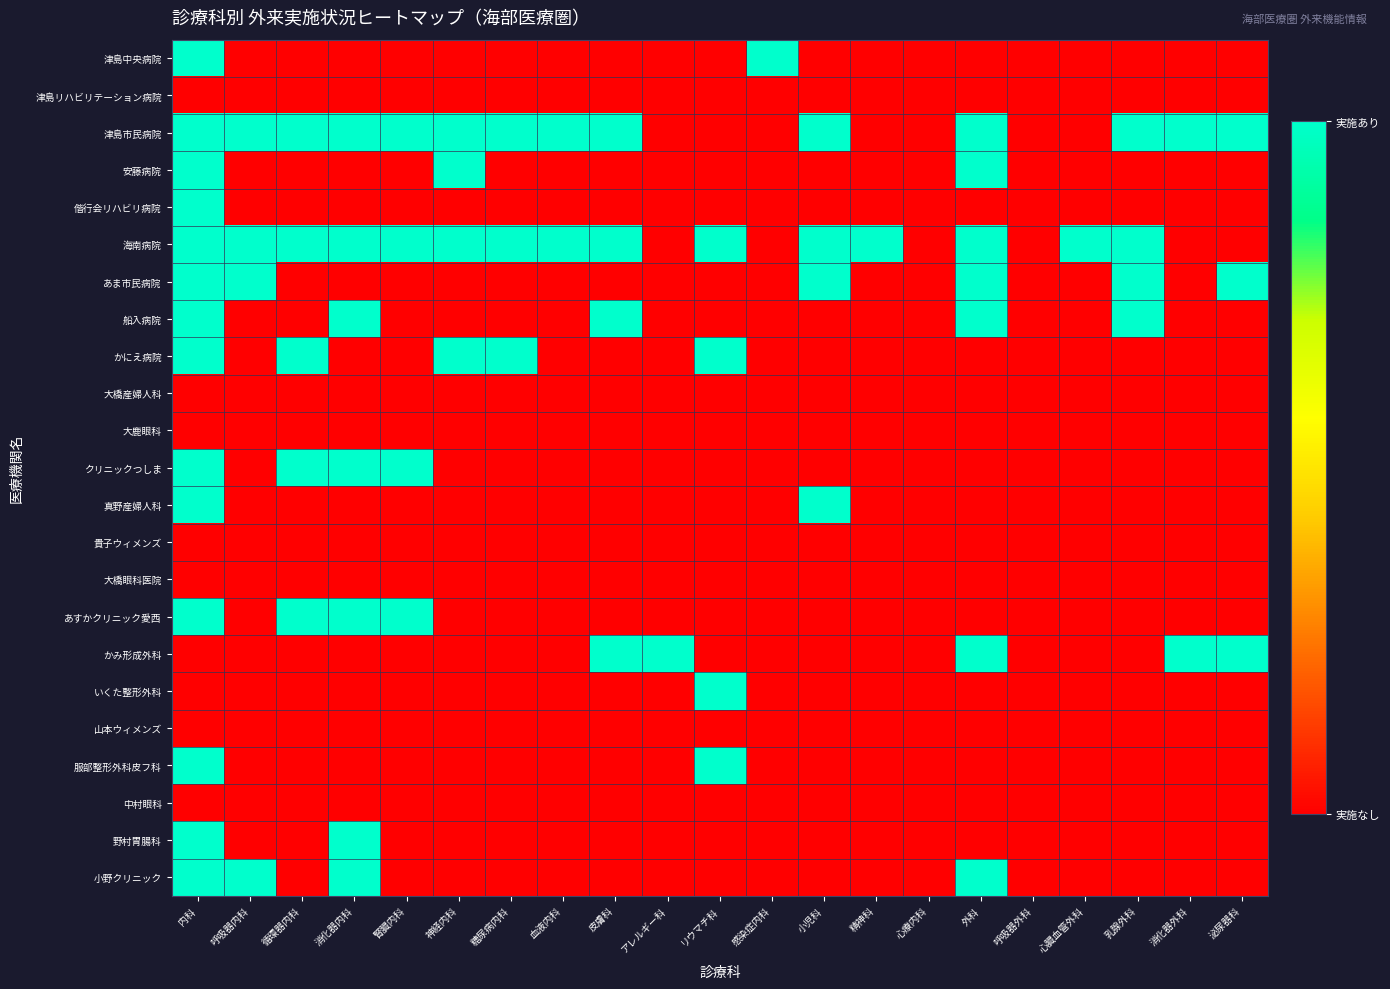

Rank the series by their maximum value, from lowest to highest.

津島リハビリテーション病院, 大橋産婦人科, 大鹿眼科, 貴子ウィメンズ, 大橋眼科医院, 山本ウィメンズ, 中村眼科, 津島中央病院, 津島市民病院, 安藤病院, 偕行会リハビリ病院, 海南病院, あま市民病院, 船入病院, かにえ病院, クリニックつしま, 真野産婦人科, あすかクリニック愛西, かみ形成外科, いくた整形外科, 服部整形外科皮フ科, 野村胃腸科, 小野クリニック